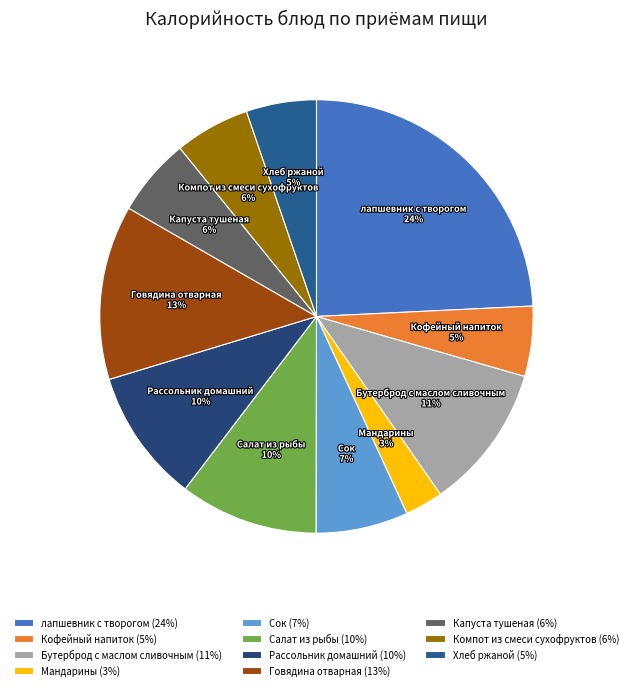

How many segments does this pie chart have?

11